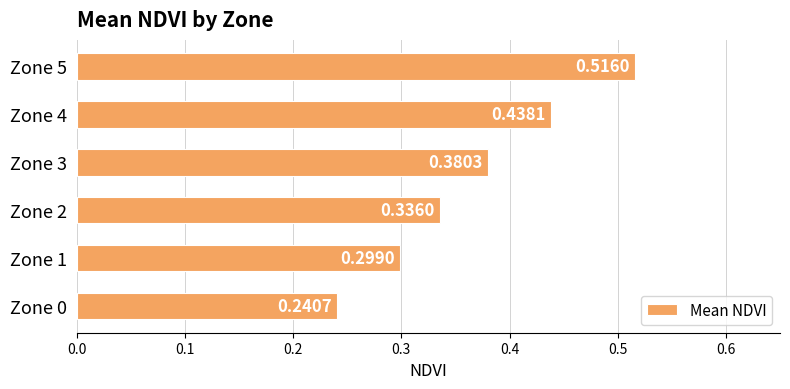

Which has a higher value, Zone 2 or Zone 3?

Zone 3